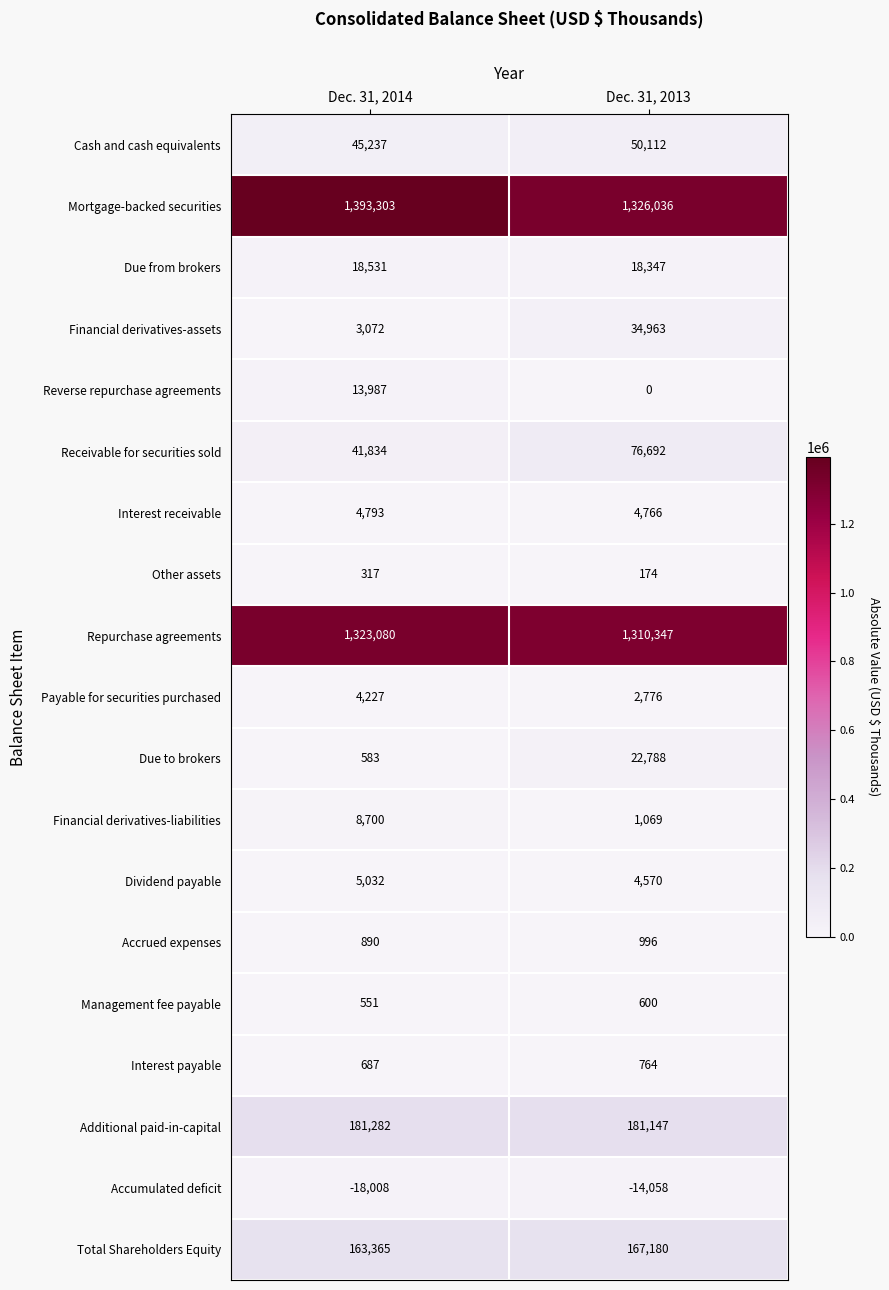

What is the maximum value shown in the chart?

1393303